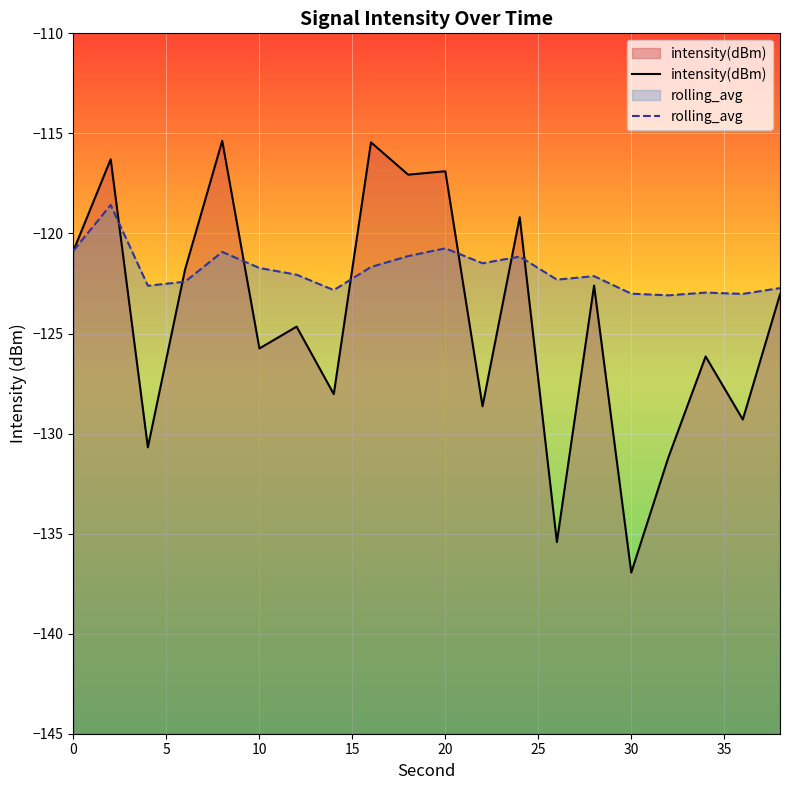

List the series in order of their peak value, highest first.

intensity(dBm), rolling_avg